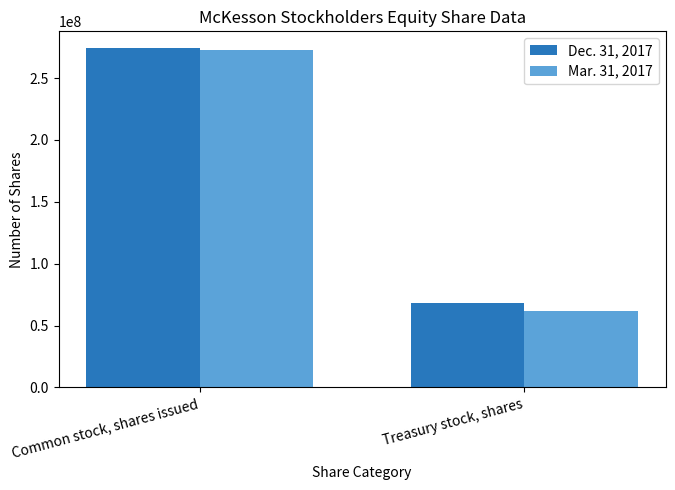

How many bars are there in total?

4